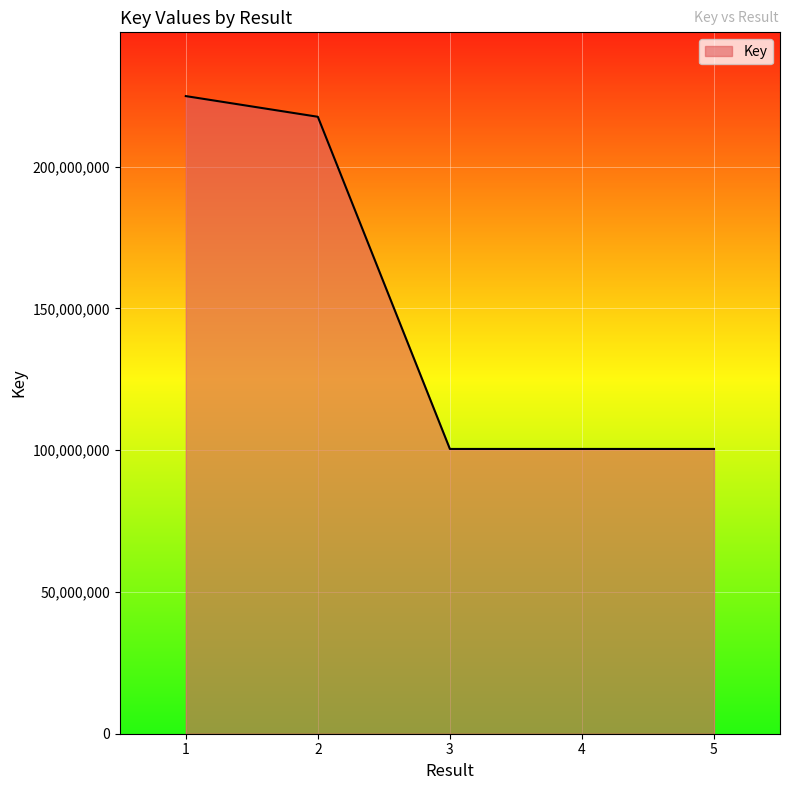

Is it true that the value at 1 is 357116739?

False